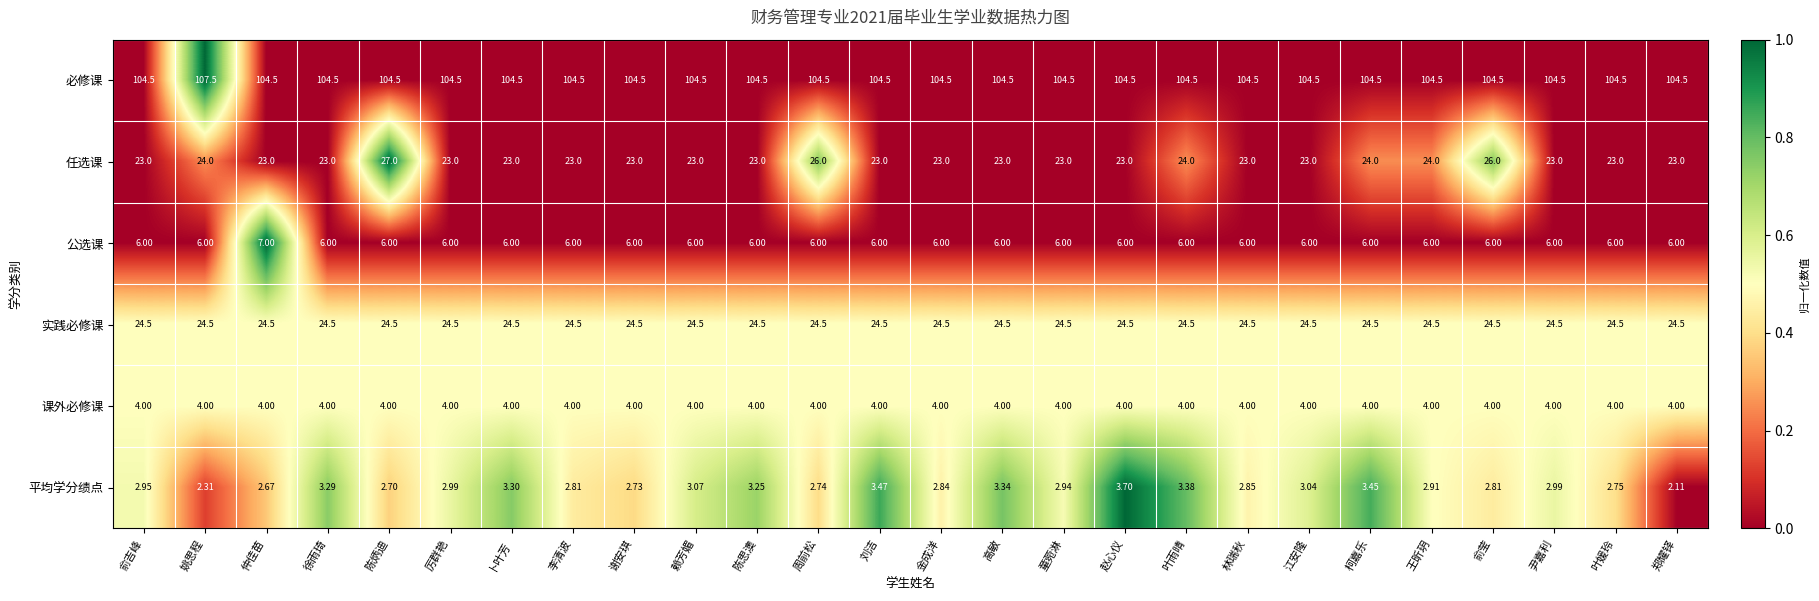

At which category is the sum across all series the highest?

陈炳迪